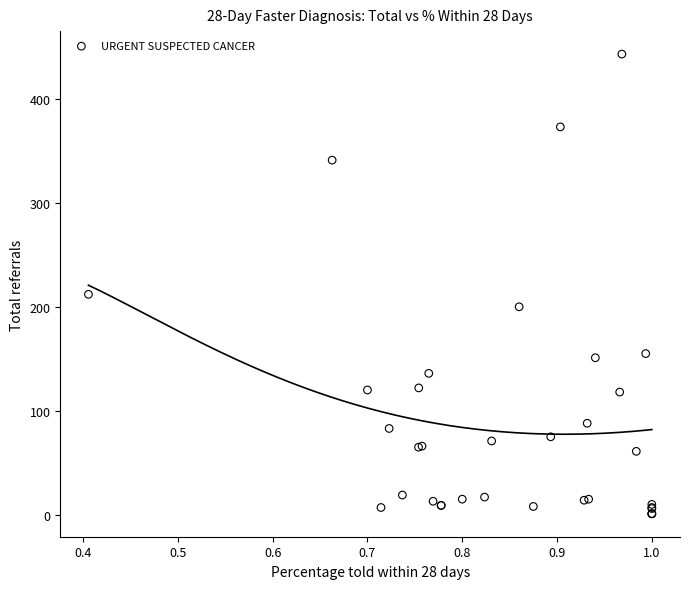

What Y value in the scatter plot is closest to 222?

212